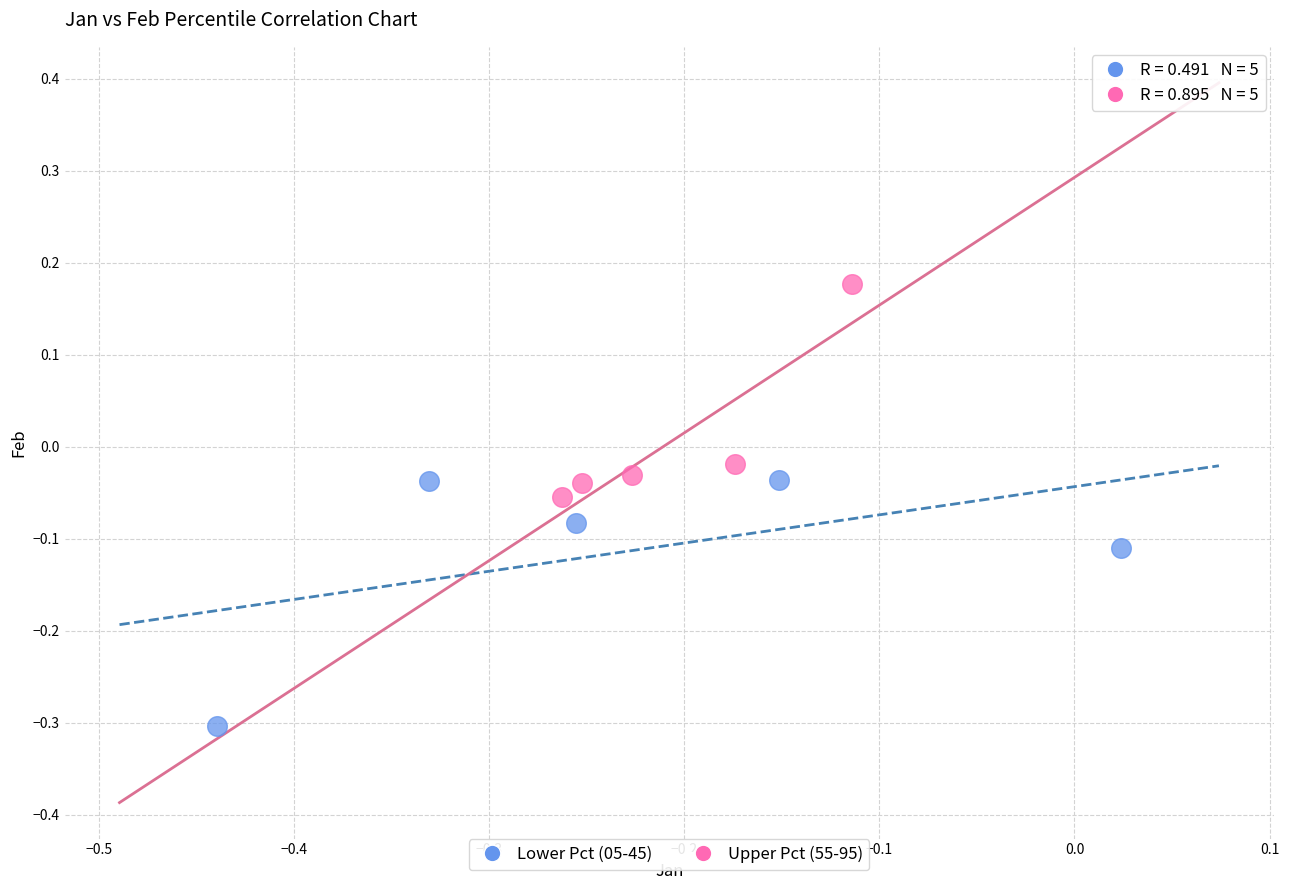

Which series has the largest Y range (max minus min)?

Lower Pct (05-45)